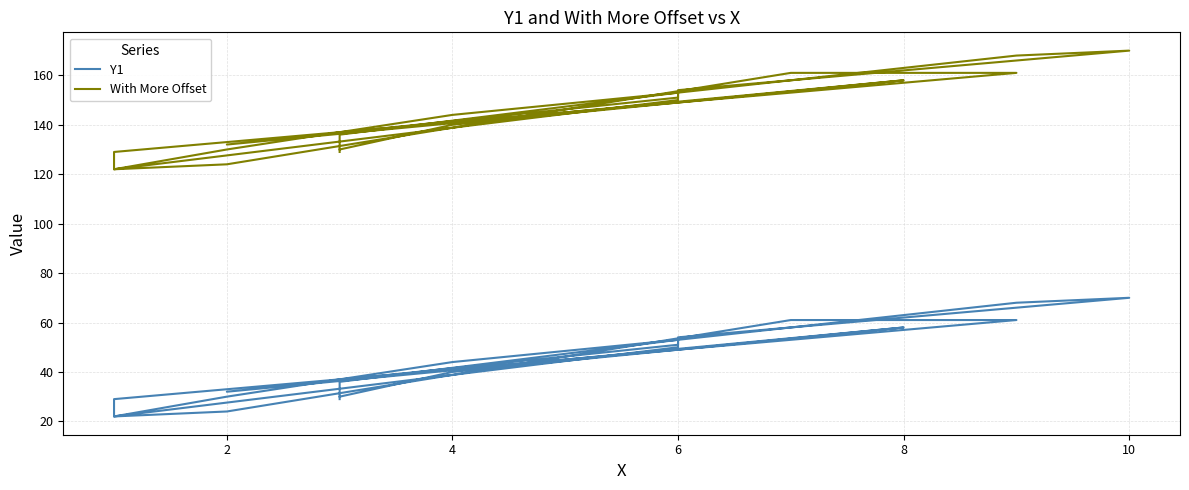

How many lines are shown in the chart?

2